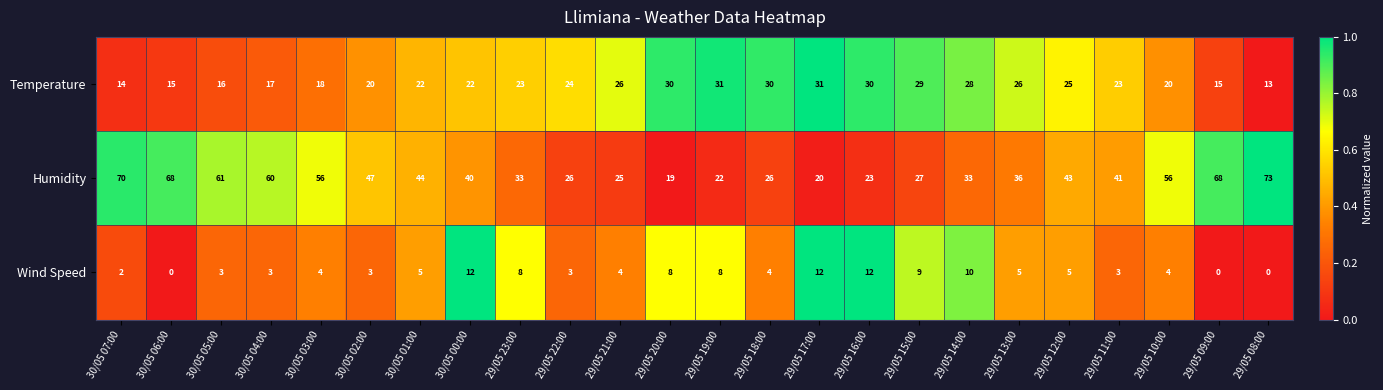

What is the total value across all series at 29/05 16:00?

65